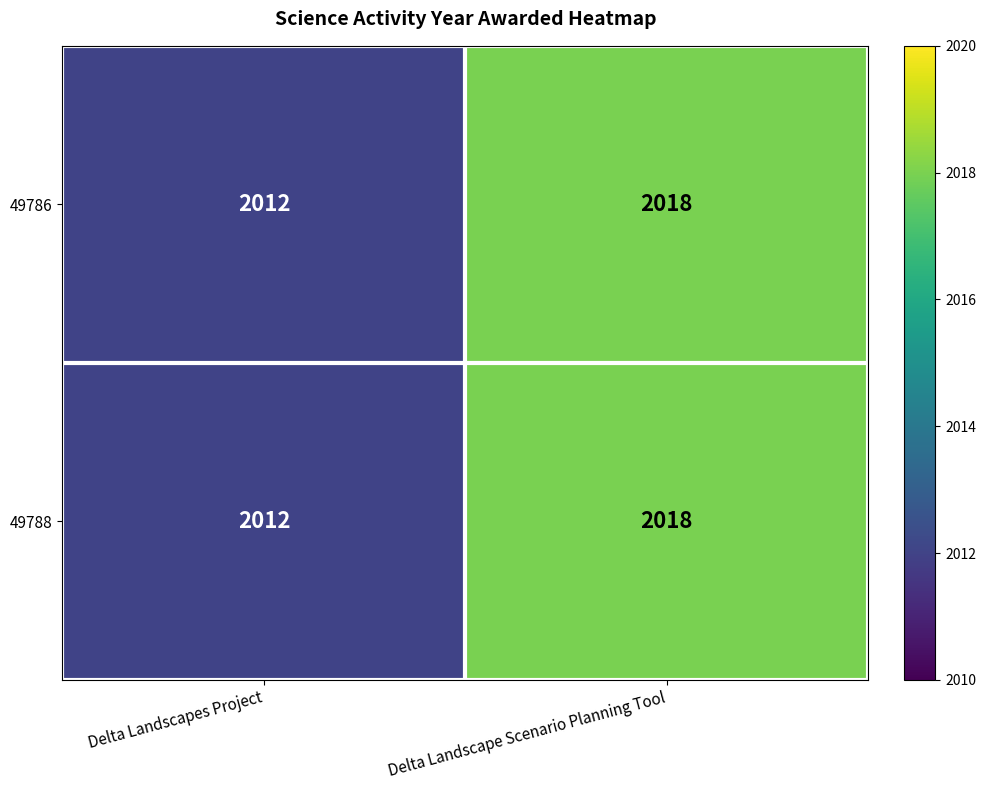

What is the difference between the maximum and minimum values in the 49788 series?

6